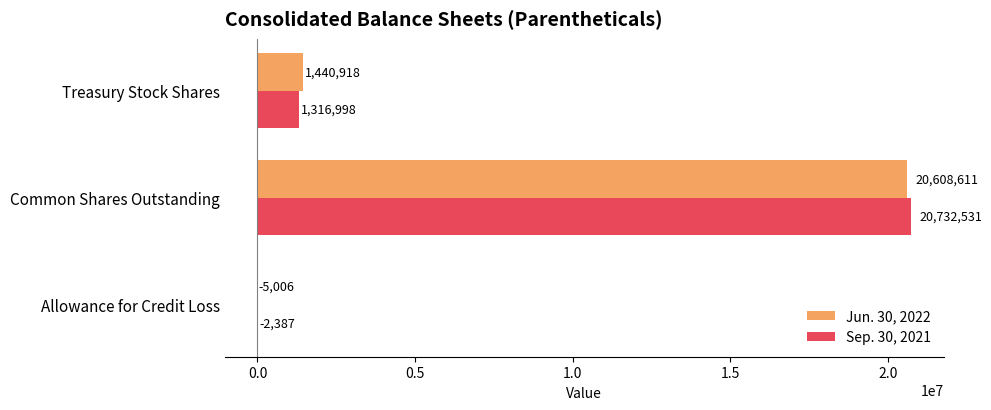

What is the average value of the Sep. 30, 2021 series?

7349047